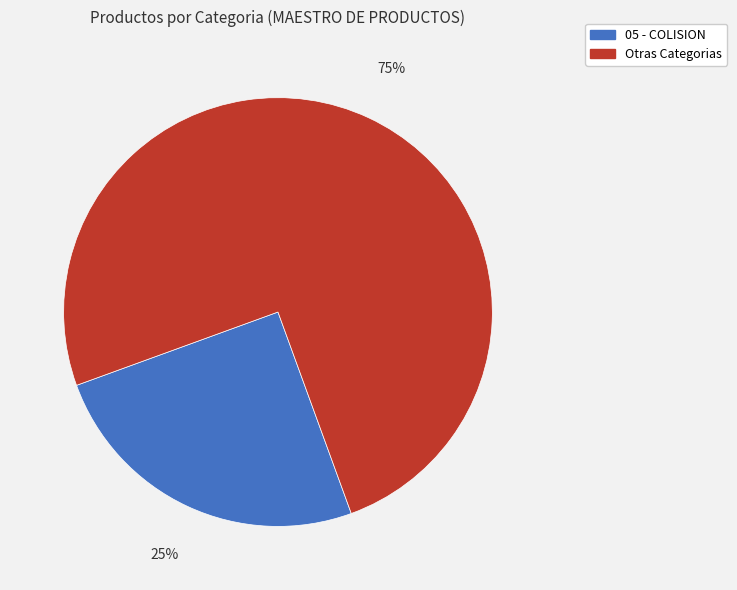

Does any single category account for the majority?

Yes